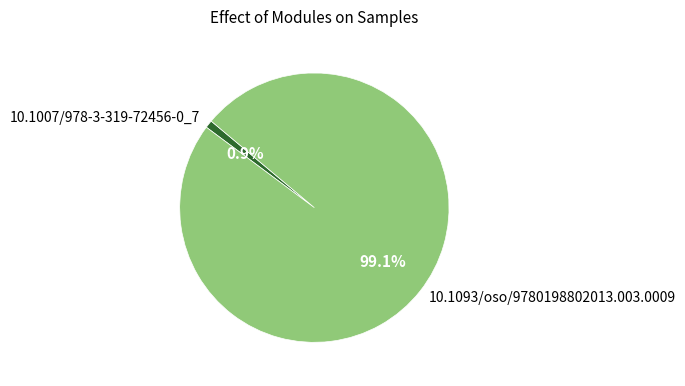

What is the smallest slice in the pie chart?

10.1007/978-3-319-72456-0_7